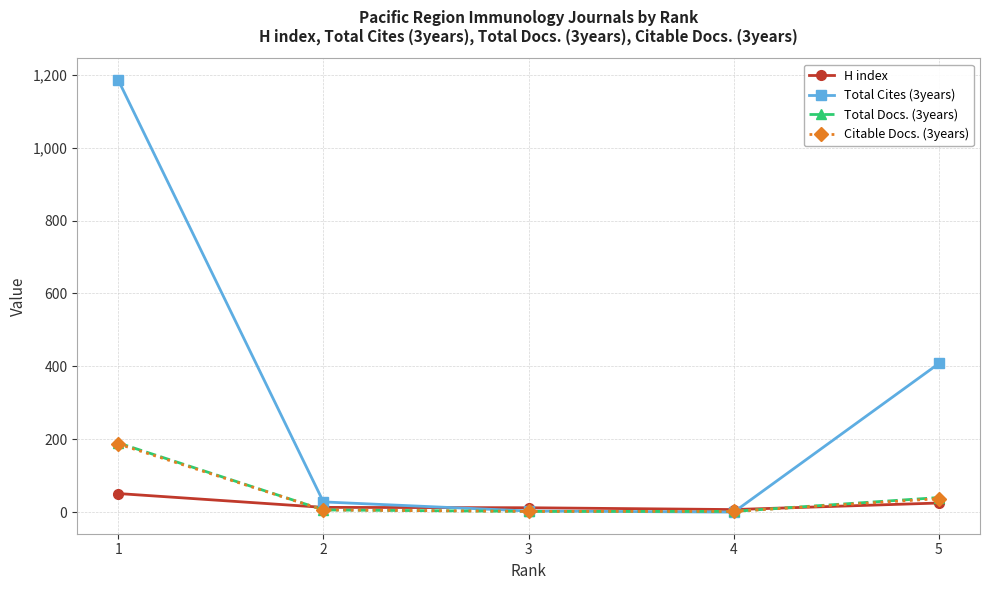

At which label does Citable Docs. (3years) first exceed 6?

1